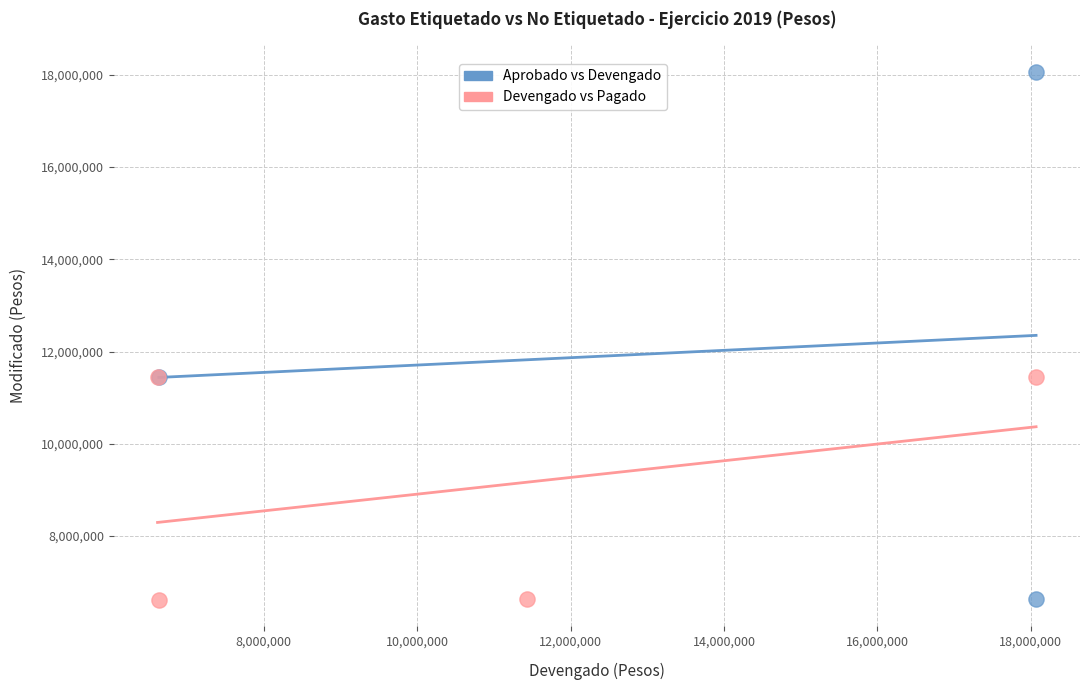

Which series has the widest spread of Y values?

Aprobado vs Devengado